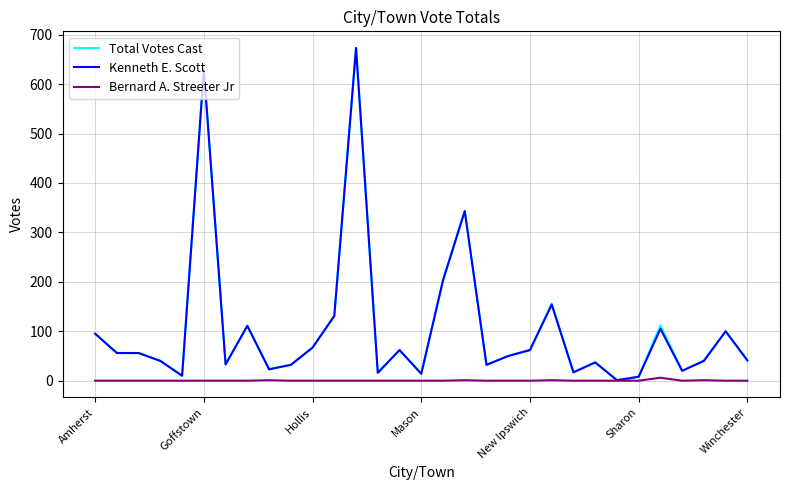

At how many categories does at least one series exceed 176?

4